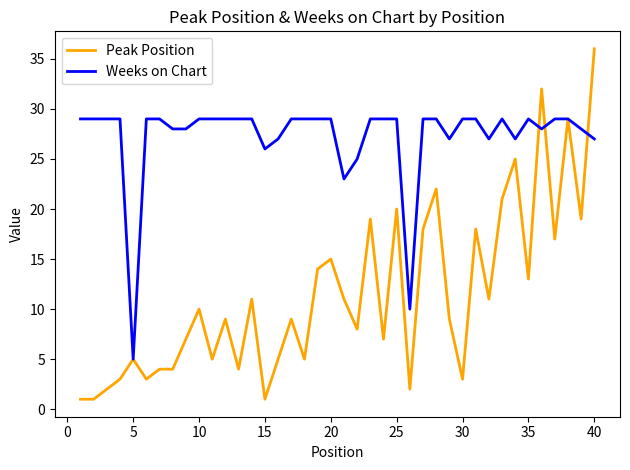

Which series has the largest total across all categories?

Weeks on Chart